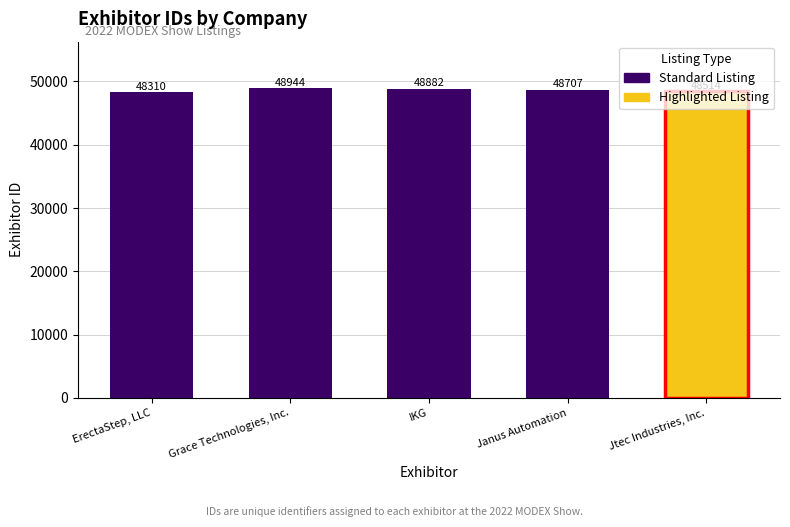

The value at Grace Technologies, Inc. is 48944. True or false?

True